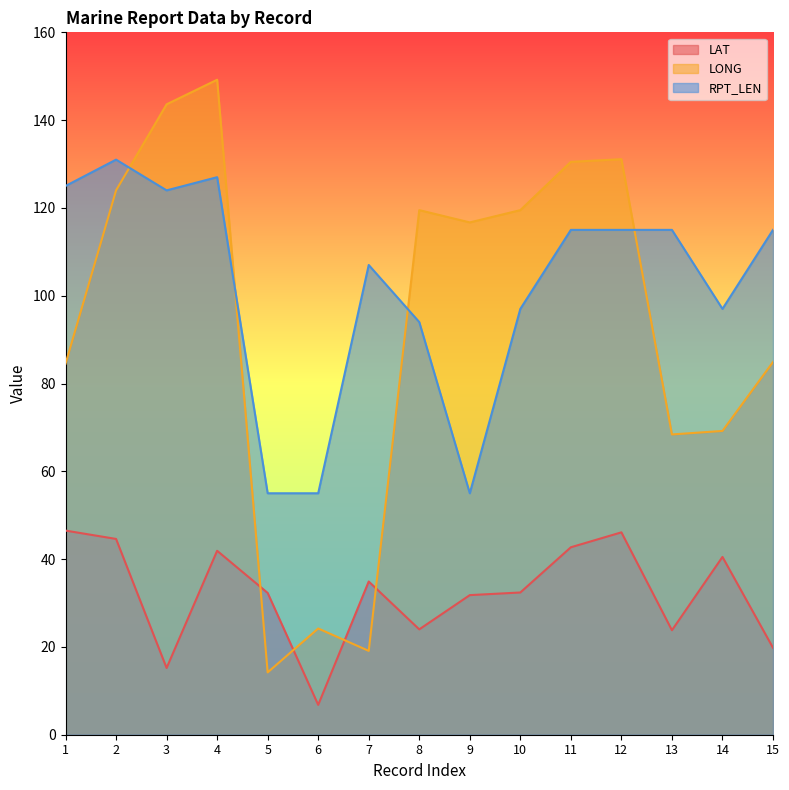

What is the difference between the maximum and minimum values in the RPT_LEN series?

76.0